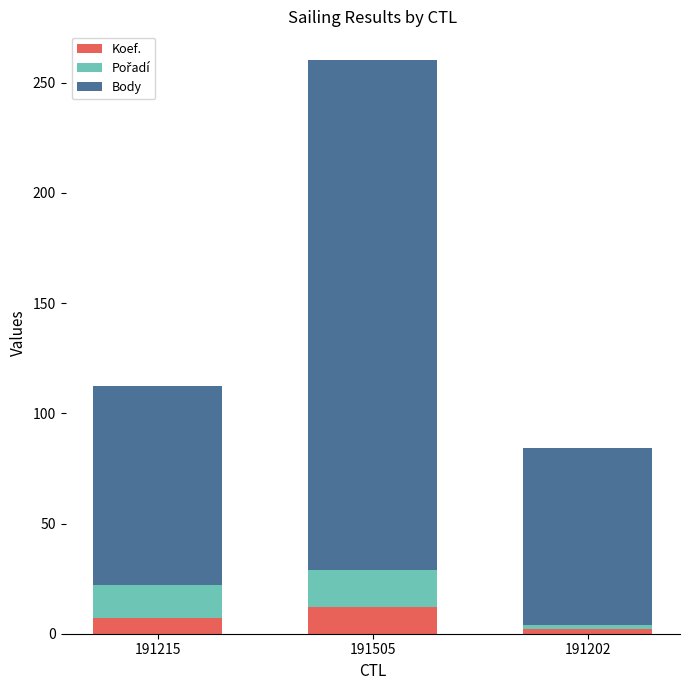

Reading right to left, what are the values for Koef.?

2.0	12.0	7.0